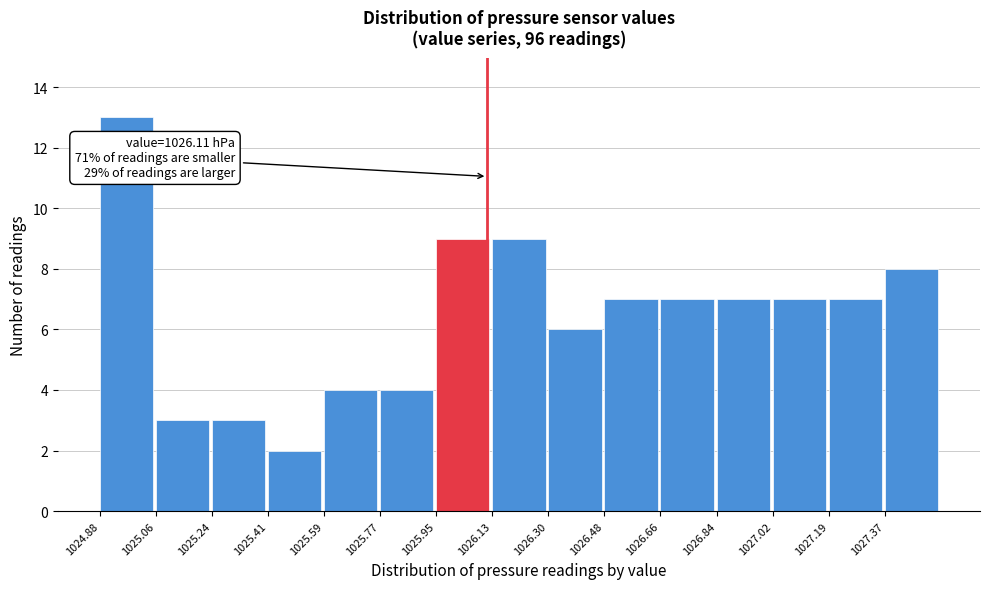

Which range on the x-axis has the tallest bar?

1024.880 to 1025.058